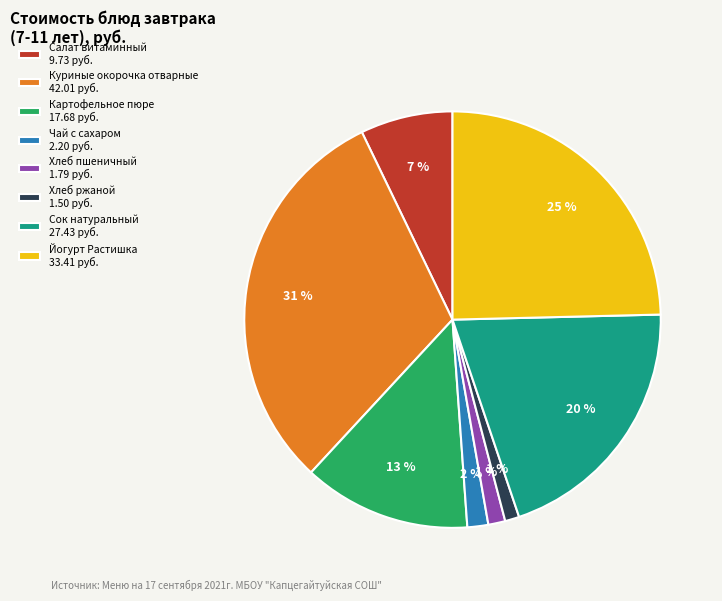

Is the sum of Картофельное пюре and Сок натуральный greater than half?

No